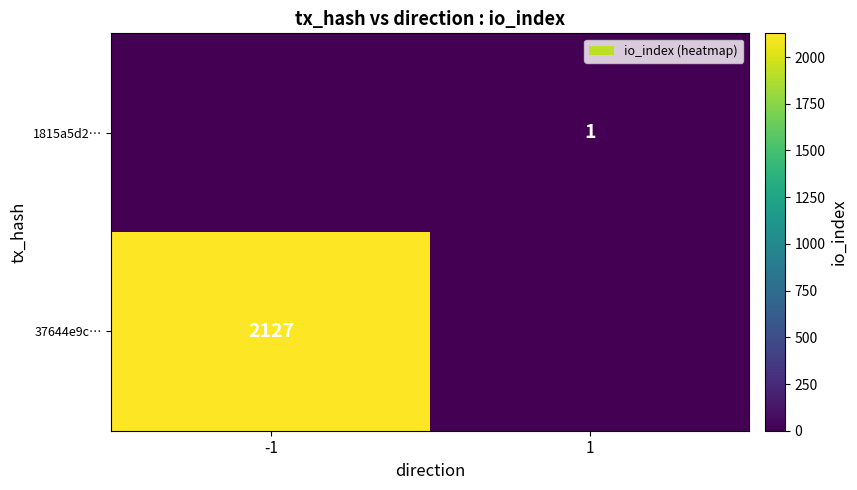

At which category does the chart reach its minimum across all series?

1